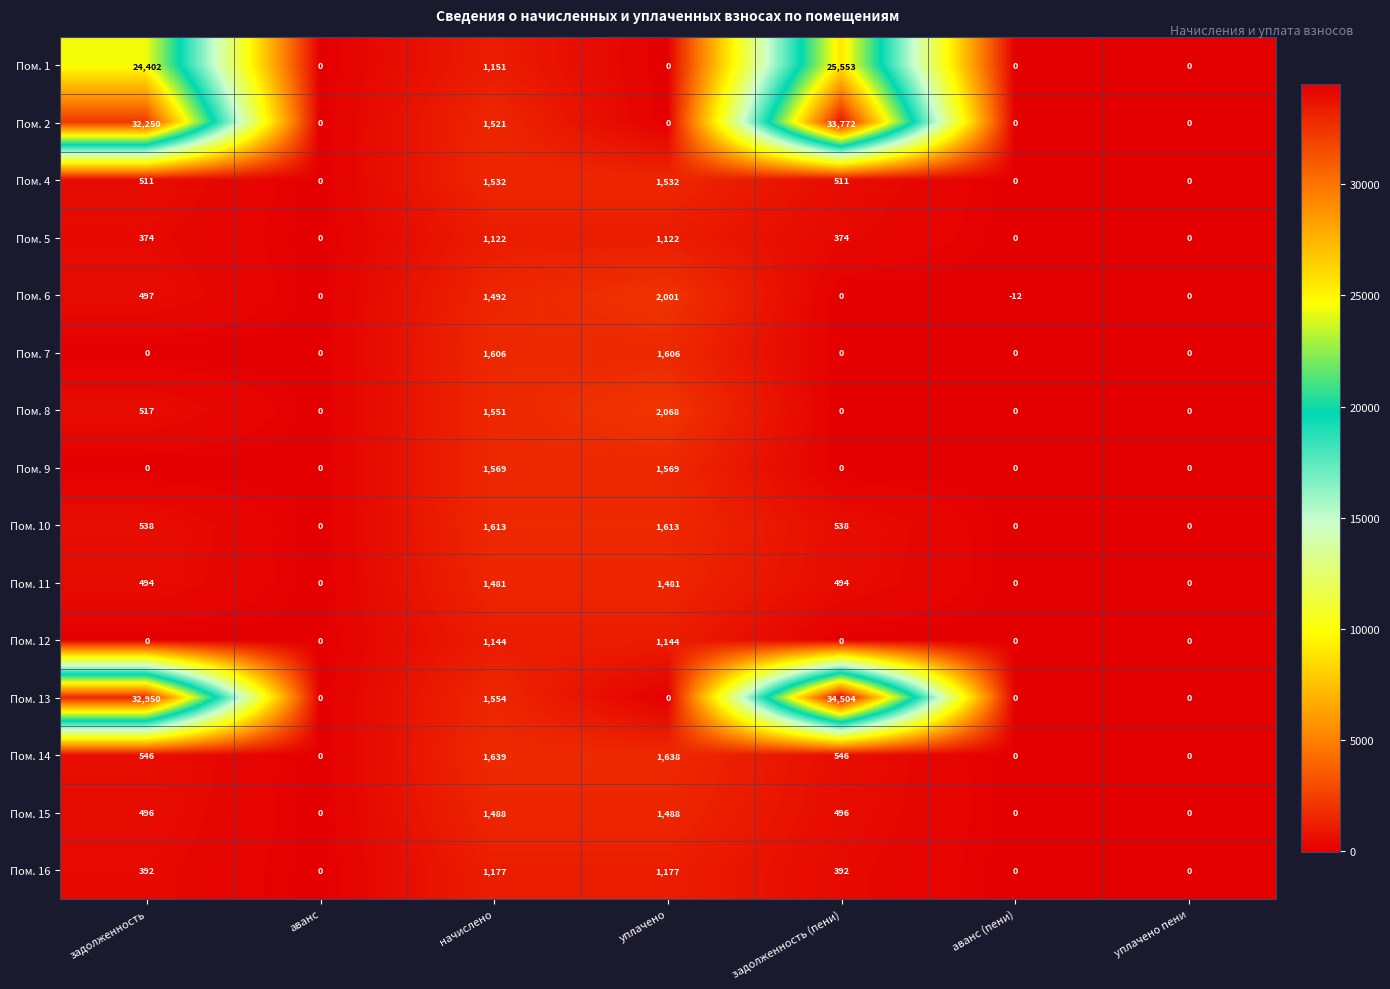

Count the number of categories in the chart.

7